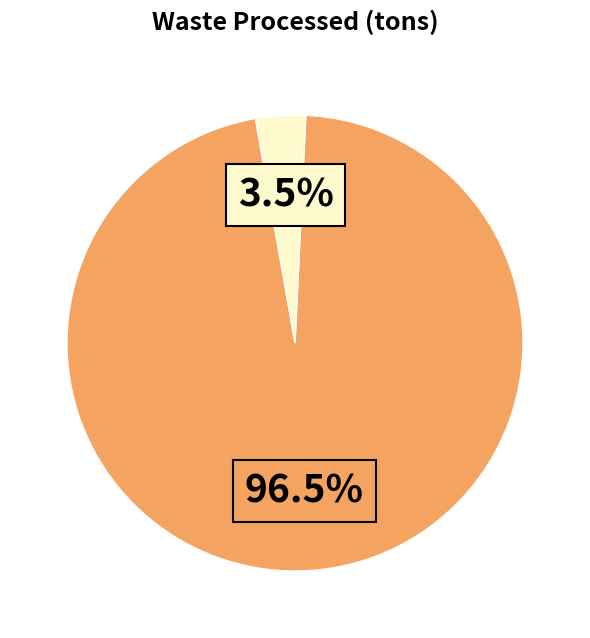

Does any single category account for the majority?

Yes